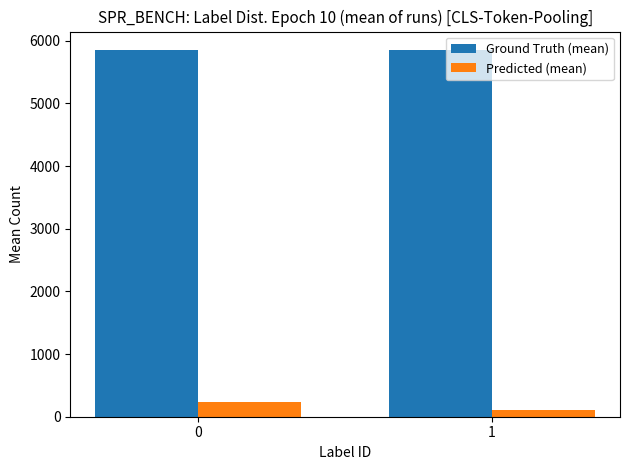

Does the chart contain stacked bars?

No